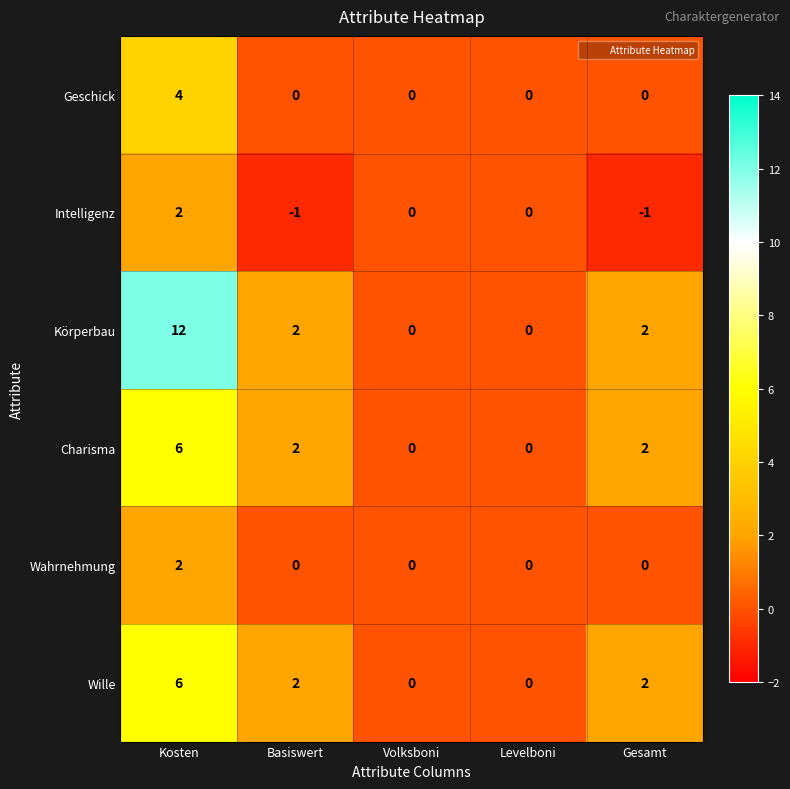

Where does the Charisma series first go above 2?

Kosten